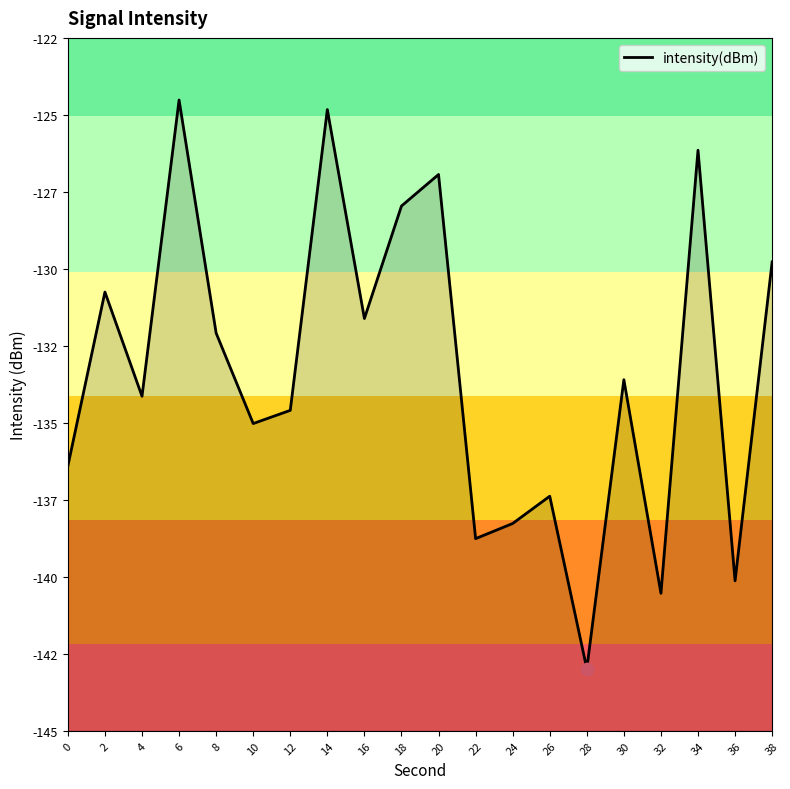

Between 14 and 10, which is larger?

14